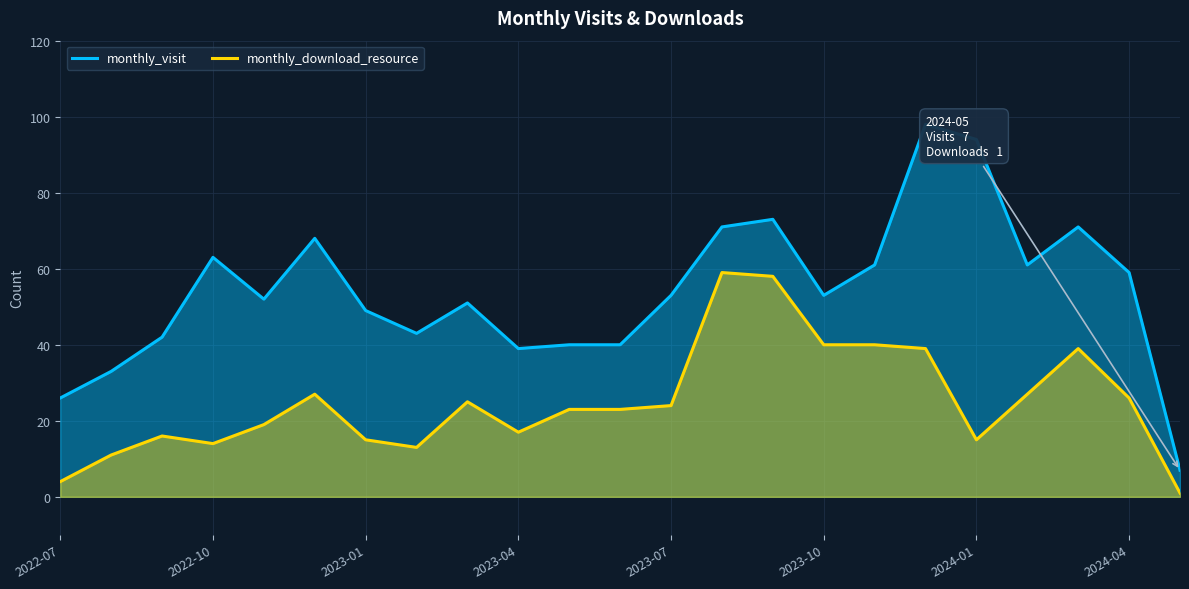

Which series has the largest range (max minus min)?

monthly_visit